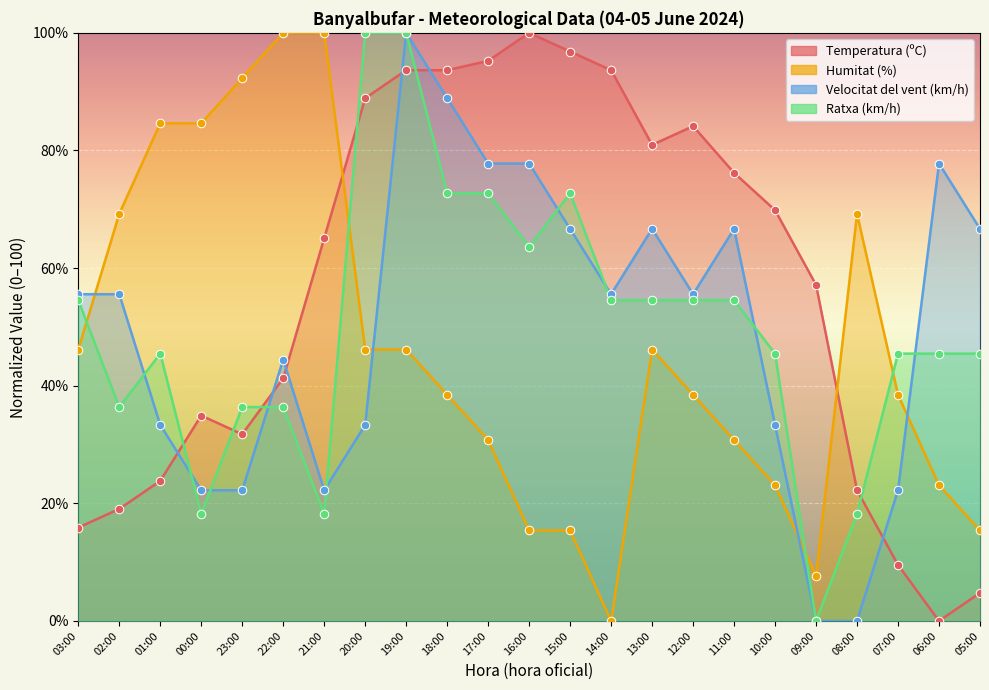

Is the value of Humitat (%) at 20:00 greater than the value of Temperatura (ºC) at 17:00?

No